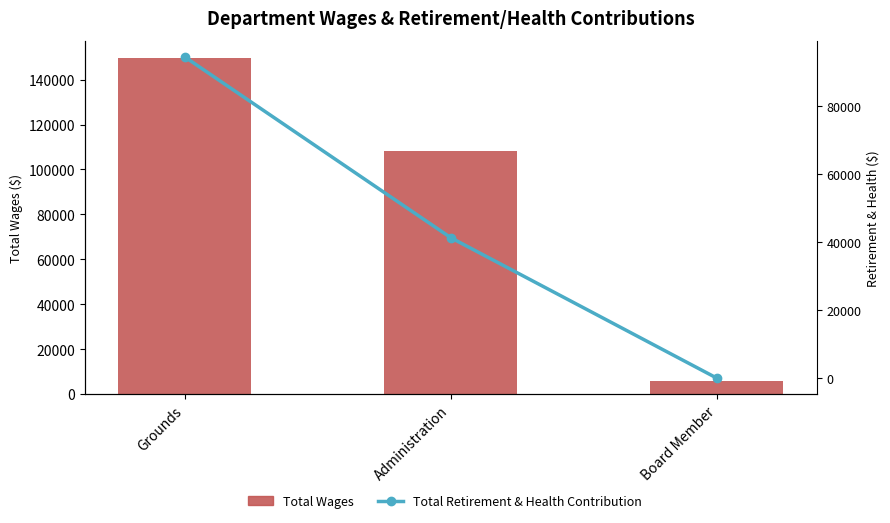

Which has a higher value, Grounds or Board Member?

Grounds